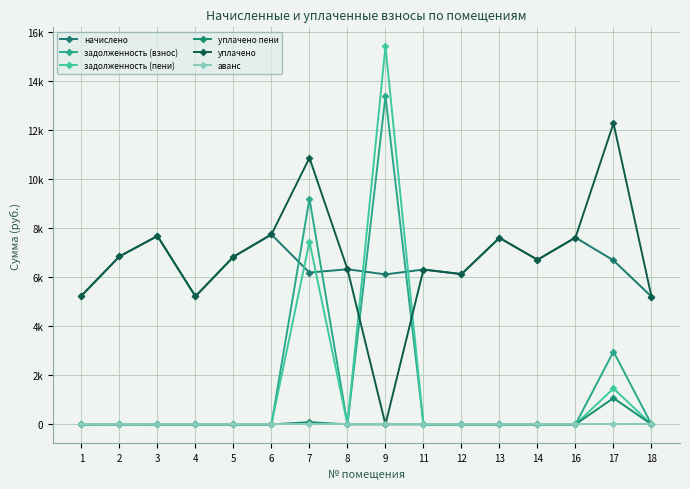

What is the sum of all задолженность (пени) values?

24322.8